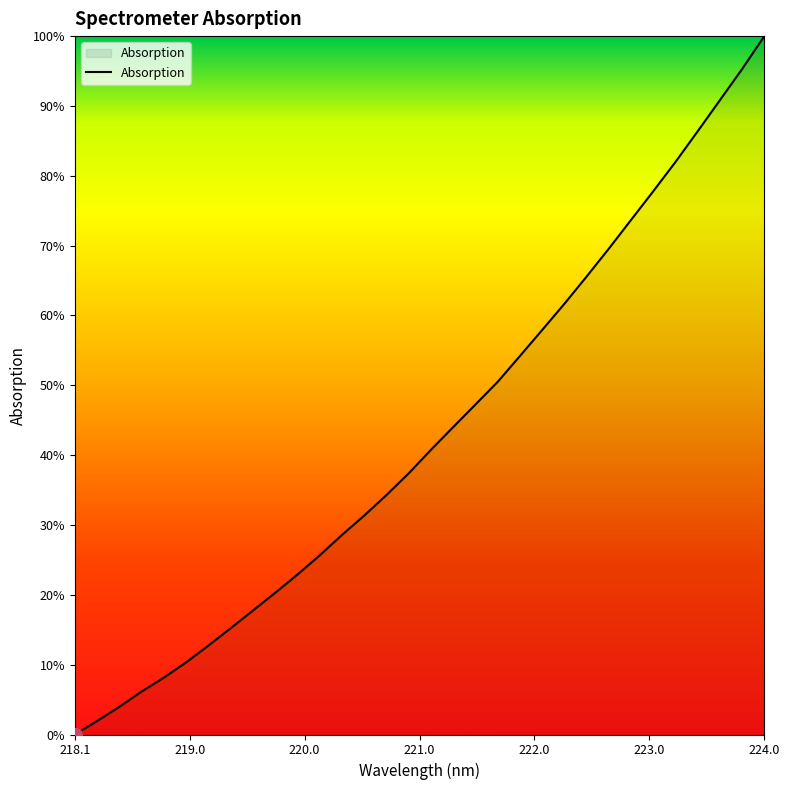

Is this an area chart (filled region under the line)?

Yes